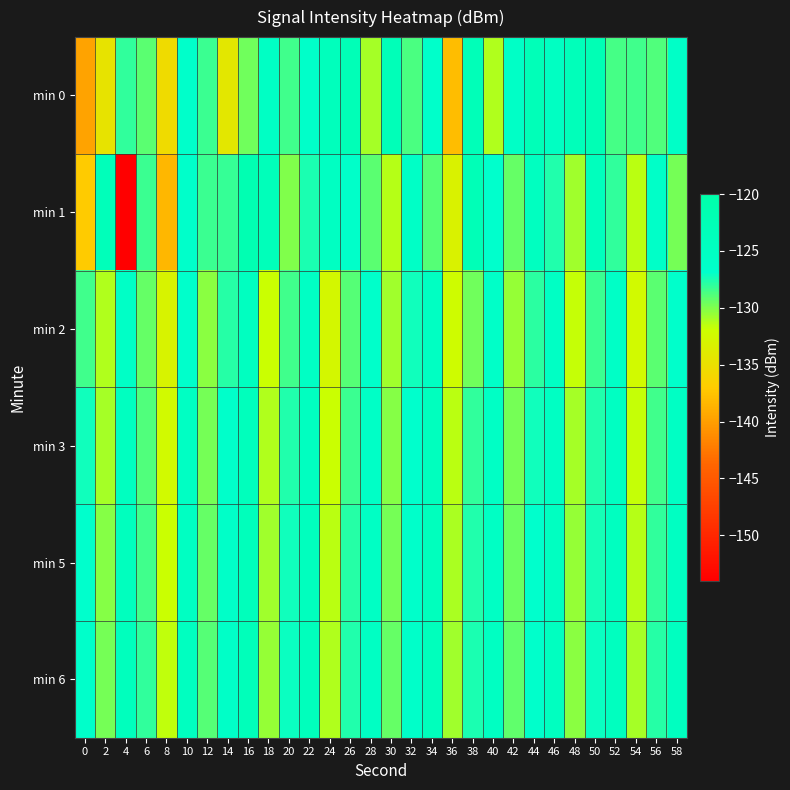

Reading right to left, what are all the values shown in this chart?

min 0: 58=-125.9	56=-128.9	54=-128.4	52=-128.6	50=-122.3	48=-123.3	46=-124.9	44=-123.0	42=-125.8	40=-131.2	38=-123.0	36=-138.0	34=-126.5	32=-128.7	30=-123.0	28=-130.9	26=-122.7	24=-123.8	22=-126.3	20=-128.5	18=-125.3	16=-129.6	14=-134.3	12=-128.3	10=-126.5	8=-135.4	6=-129.0	4=-128.0	2=-134.7	0=-139.7
min 1: 58=-129.7	56=-126.2	54=-131.5	52=-128.1	50=-123.9	48=-130.8	46=-127.6	44=-124.5	42=-129.4	40=-126.8	38=-122.7	36=-133.2	34=-128.9	32=-125.6	30=-131.4	28=-129.1	26=-126.3	24=-124.8	22=-127.5	20=-130.0	18=-123.4	16=-121.7	14=-128.2	12=-128.3	10=-126.4	8=-138.4	6=-128.3	4=-153.9	2=-123.3	0=-137.0
min 2: 58=-126.7	56=-129.1	54=-132.4	52=-125.8	50=-128.3	48=-131.7	46=-125.4	44=-127.9	42=-130.5	40=-126.2	38=-129.6	36=-132.1	34=-124.9	32=-127.3	30=-130.8	28=-126.5	26=-129.0	24=-132.7	22=-125.2	20=-128.4	18=-131.9	16=-124.6	14=-127.8	12=-130.3	10=-126.7	8=-133.1	6=-129.4	4=-125.8	2=-131.2	0=-128.5
min 3: 58=-125.2	56=-128.5	54=-131.8	52=-124.9	50=-127.7	48=-131.0	46=-125.1	44=-127.2	42=-129.8	40=-125.5	38=-128.0	36=-131.5	34=-124.2	32=-126.8	30=-130.1	28=-125.7	26=-128.3	24=-131.9	22=-124.4	20=-127.6	18=-131.2	16=-123.8	14=-126.5	12=-129.7	10=-125.1	8=-132.4	6=-128.8	4=-124.6	2=-130.9	0=-127.3
min 5: 58=-124.8	56=-128.1	54=-131.3	52=-124.6	50=-127.4	48=-130.6	46=-124.7	44=-126.9	42=-129.5	40=-125.2	38=-127.7	36=-131.1	34=-123.9	32=-126.5	30=-129.7	28=-125.4	26=-127.8	24=-131.5	22=-124.1	20=-127.3	18=-130.8	16=-123.5	14=-126.2	12=-129.3	10=-124.8	8=-131.9	6=-128.4	4=-124.2	2=-130.1	0=-126.8
min 6: 58=-124.5	56=-127.8	54=-131.0	52=-124.3	50=-127.1	48=-130.3	46=-124.4	44=-126.7	42=-129.2	40=-124.9	38=-127.5	36=-130.8	34=-123.7	32=-126.3	30=-129.4	28=-125.1	26=-127.6	24=-131.2	22=-123.8	20=-127.1	18=-130.5	16=-123.2	14=-125.9	12=-129.0	10=-124.5	8=-131.6	6=-128.1	4=-123.9	2=-129.8	0=-126.4